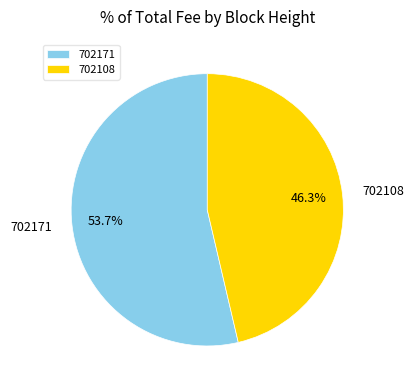

Which slice represents more than half of the pie?

702171